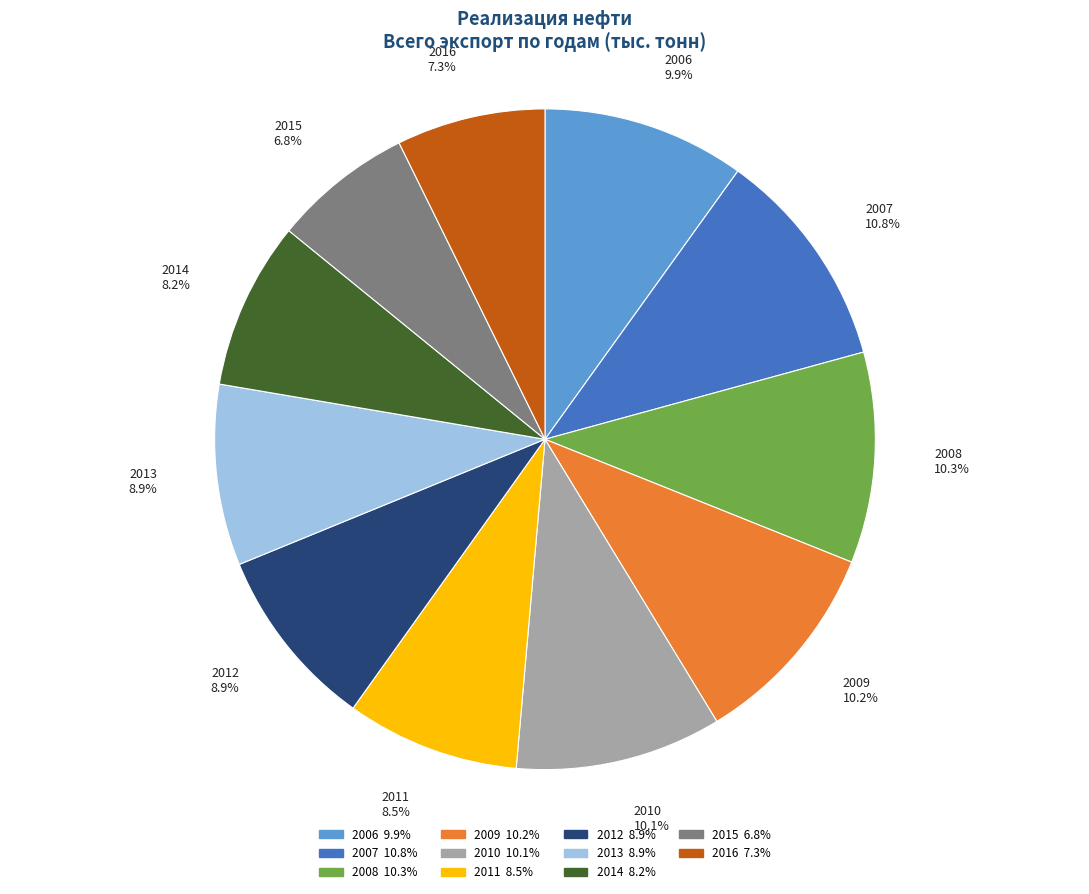

True or false: 2013 accounts for 9% of the total.

True